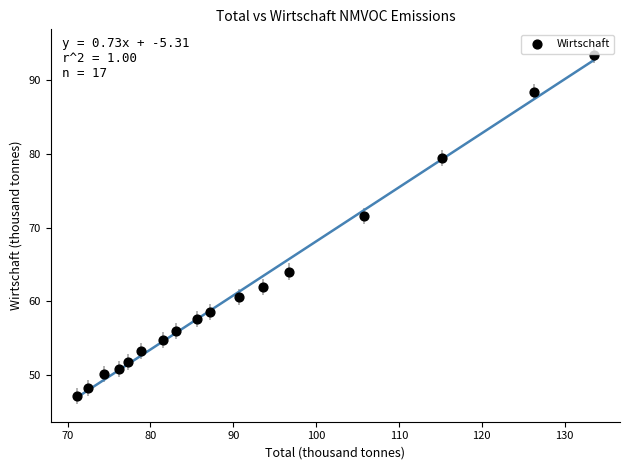

What Y value in the scatter plot is closest to 70?

71.6